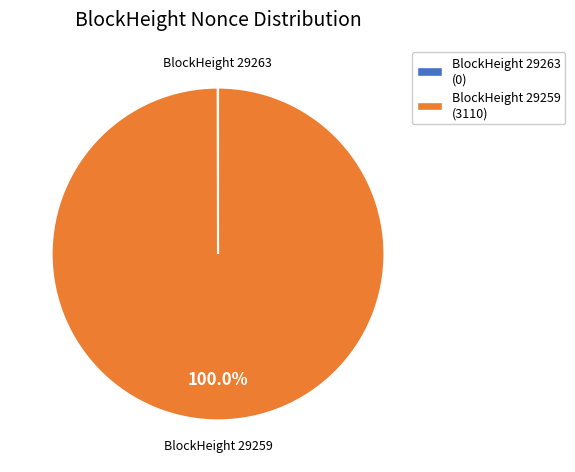

To the nearest percent, what is the average slice percentage?

50%